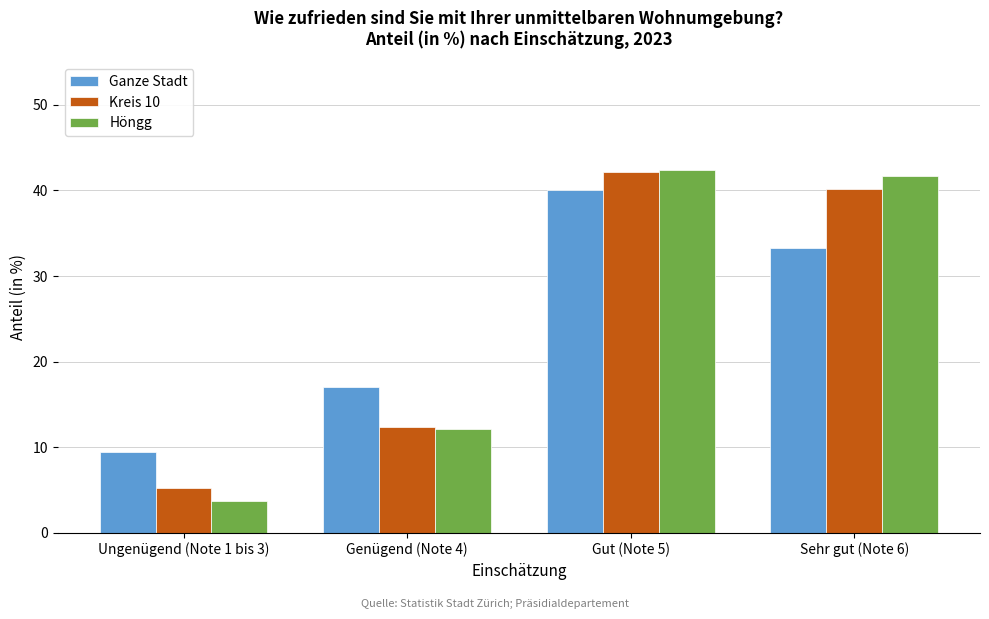

Reading right to left, transcribe all the data shown in this chart.

Ganze Stadt: Sehr gut (Note 6)=33.3	Gut (Note 5)=40.1	Genügend (Note 4)=17.1	Ungenügend (Note 1 bis 3)=9.4
Kreis 10: Sehr gut (Note 6)=40.2	Gut (Note 5)=42.2	Genügend (Note 4)=12.4	Ungenügend (Note 1 bis 3)=5.2
Höngg: Sehr gut (Note 6)=41.7	Gut (Note 5)=42.4	Genügend (Note 4)=12.1	Ungenügend (Note 1 bis 3)=3.7